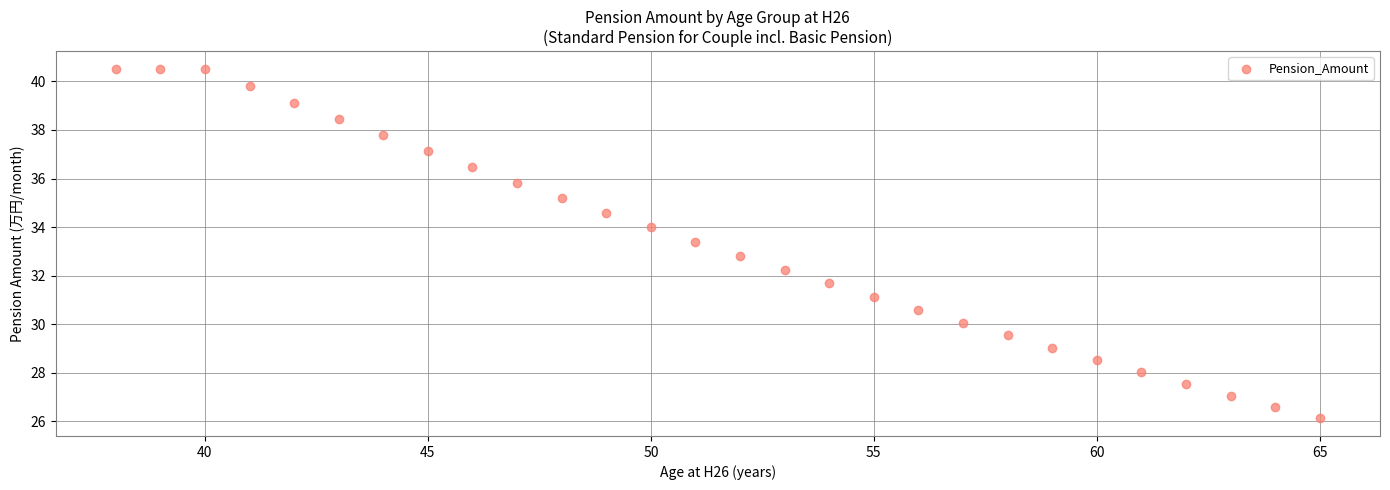

What Y value in the scatter plot is closest to 33?

32.8